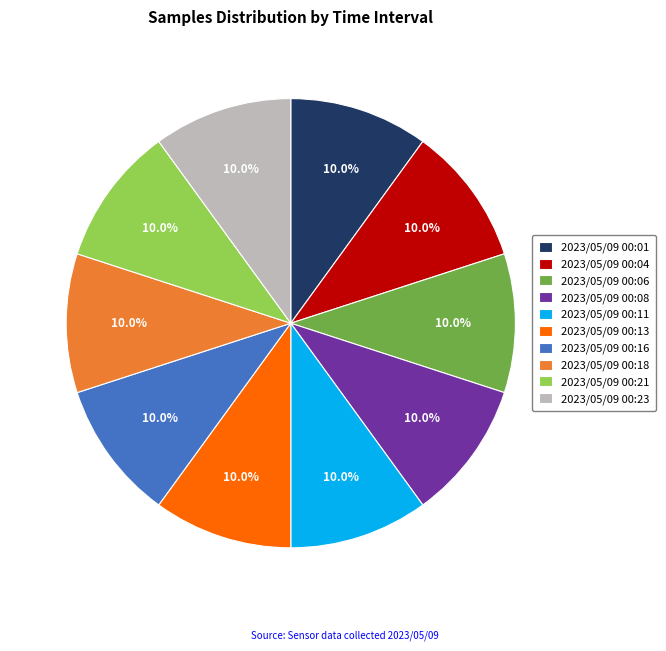

How many slices are in this pie chart?

10